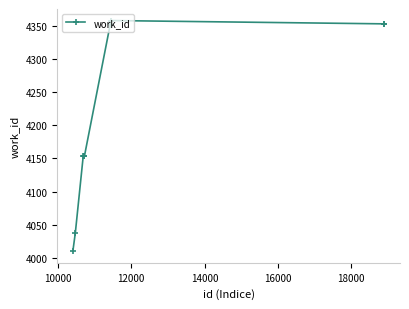

What is the value of the 1st point from the left?

4010